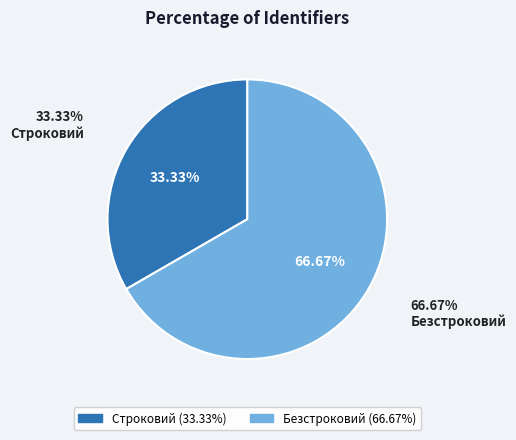

Rank the categories by value from lowest to highest.

Строковий, Безстроковий